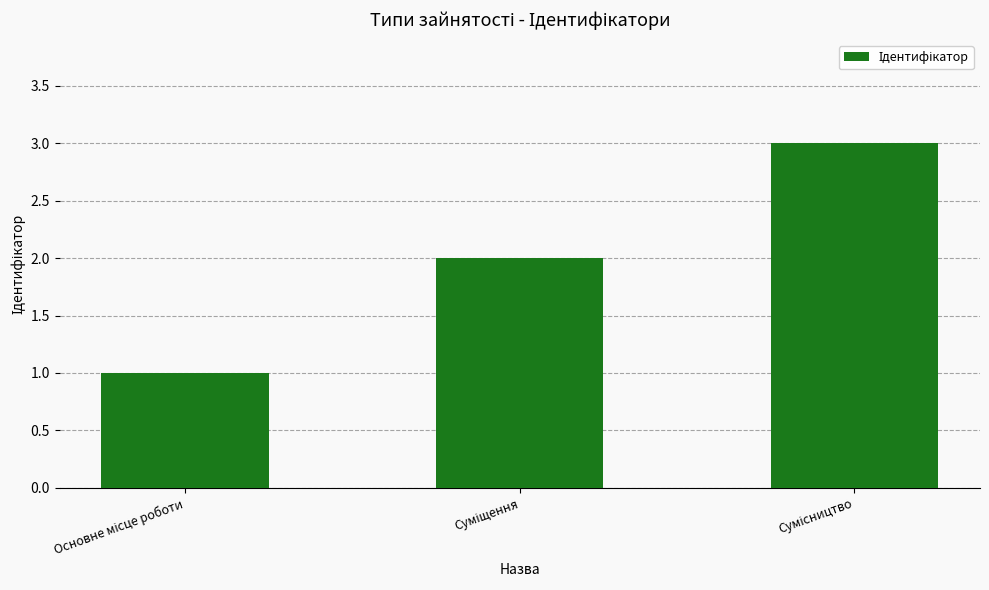

What is the greatest value displayed?

3